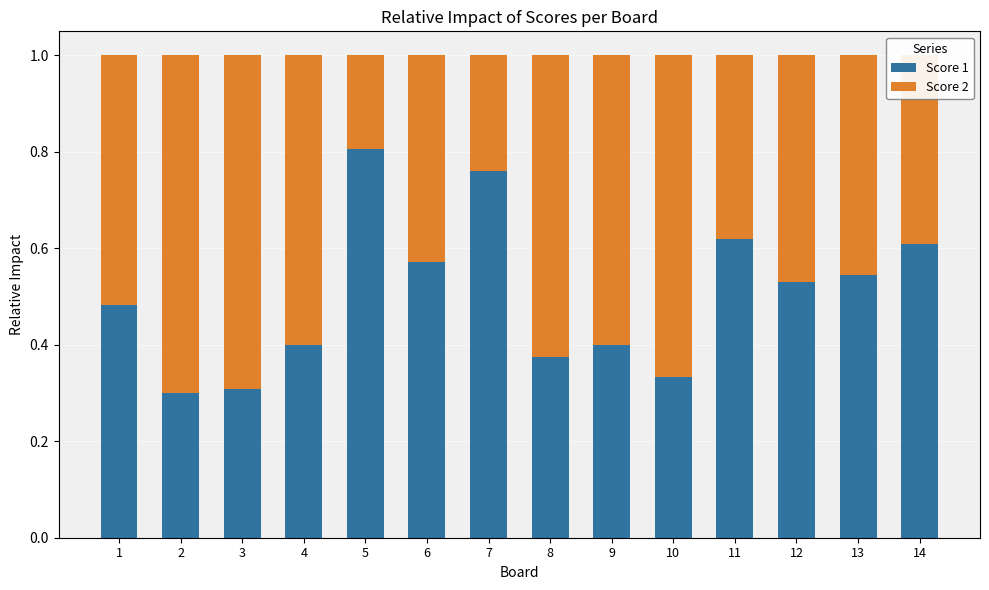

What is the sum of the Score 1 values at 9 and 6?

1.0